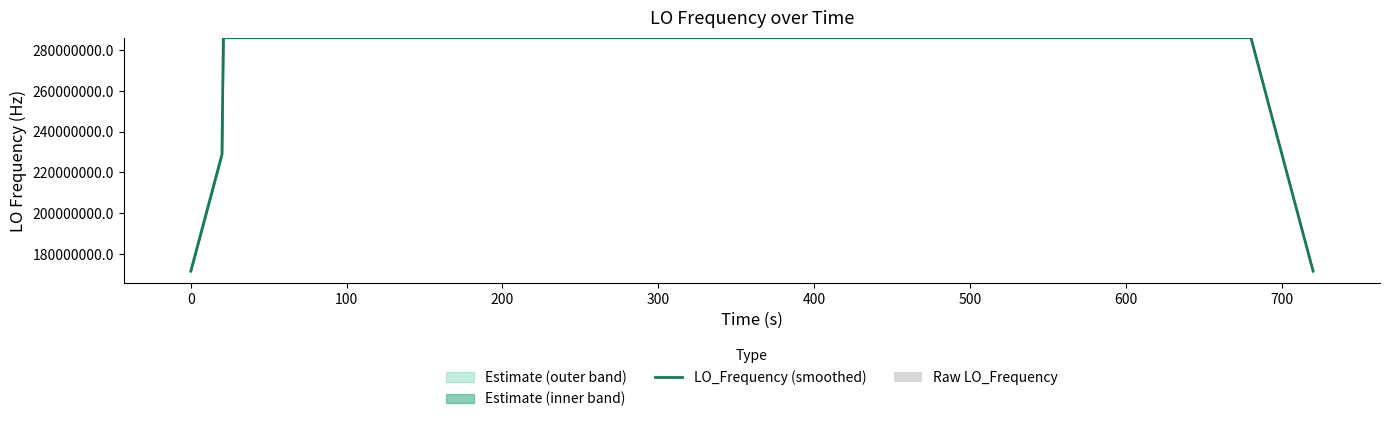

What is the sum of all Raw LO_Frequency values?

204.4